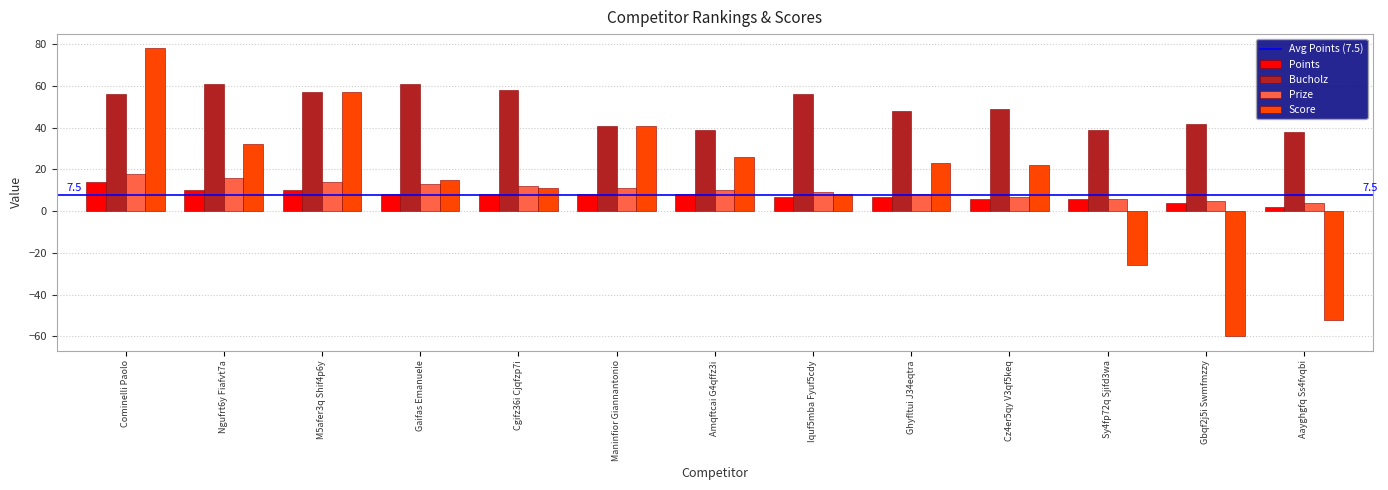

Are the bars horizontal?

No